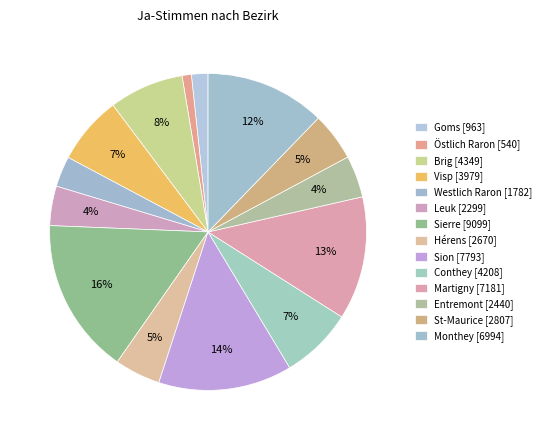

To the nearest percent, what portion does Monthey represent?

12%